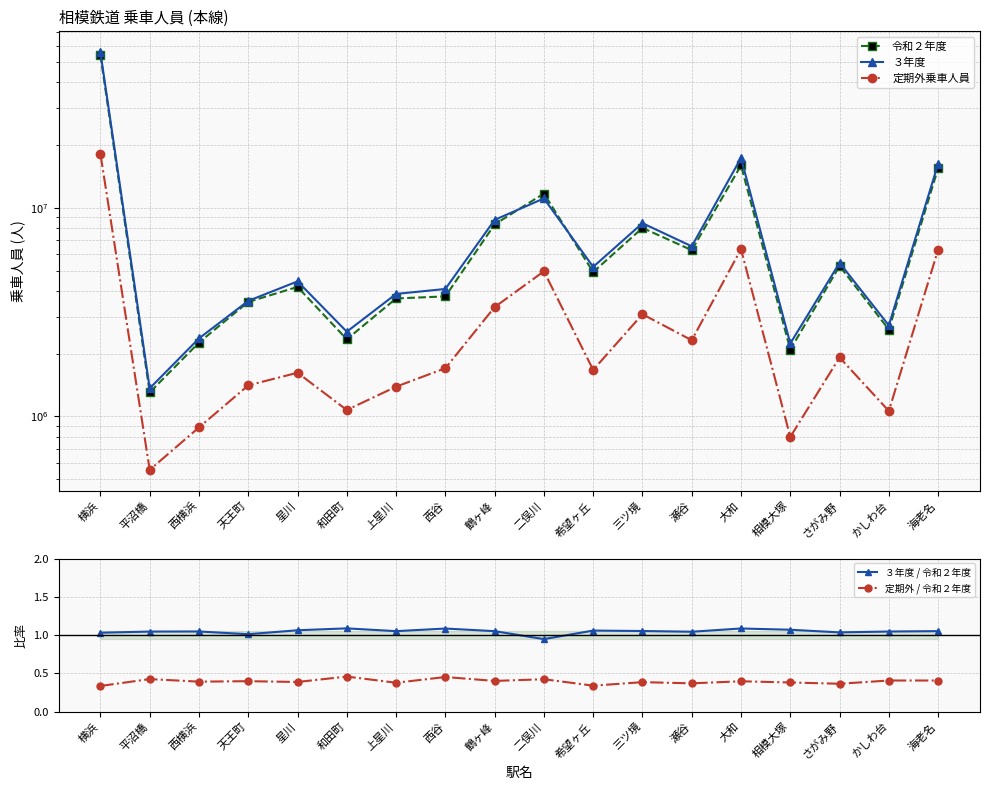

At how many categories does at least one series exceed 54962177?

1